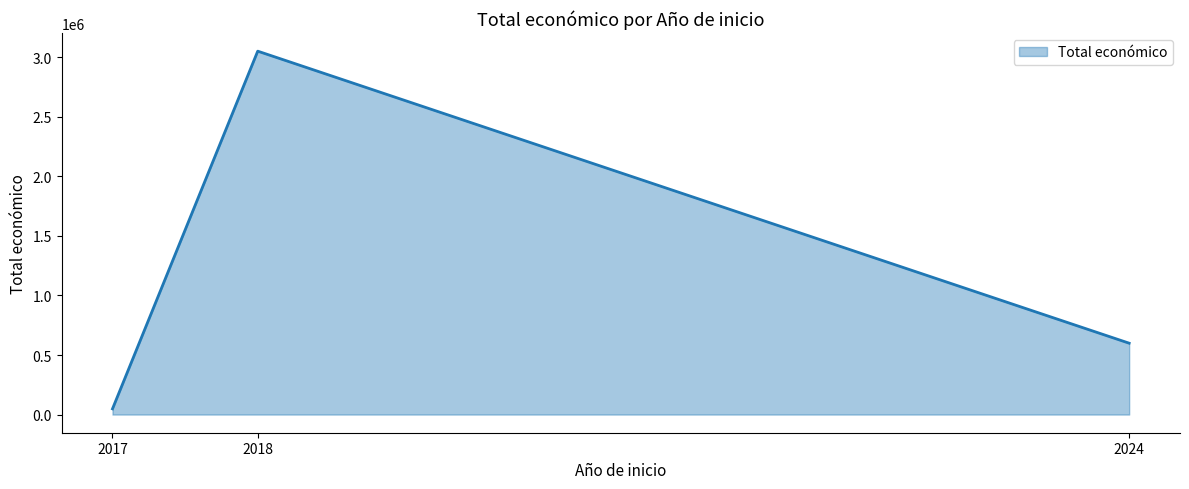

Which has a higher value, 2018 or 2017?

2018